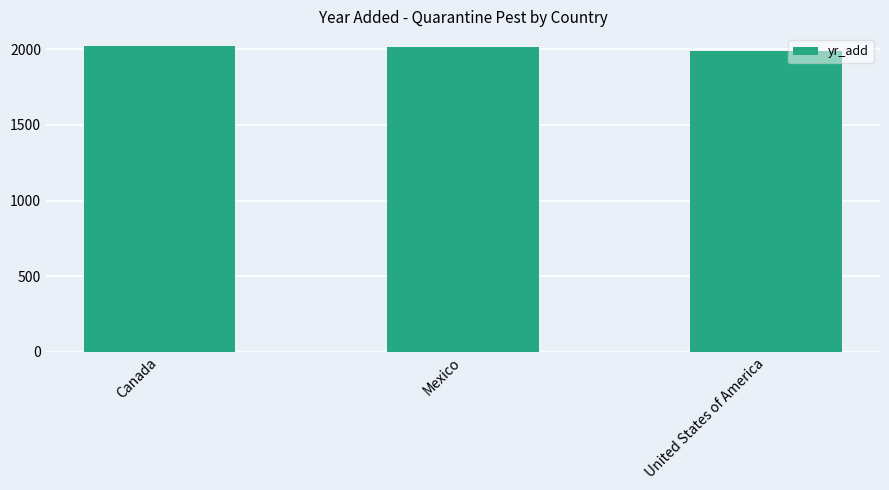

At which category does the chart reach its minimum across all series?

United States of America